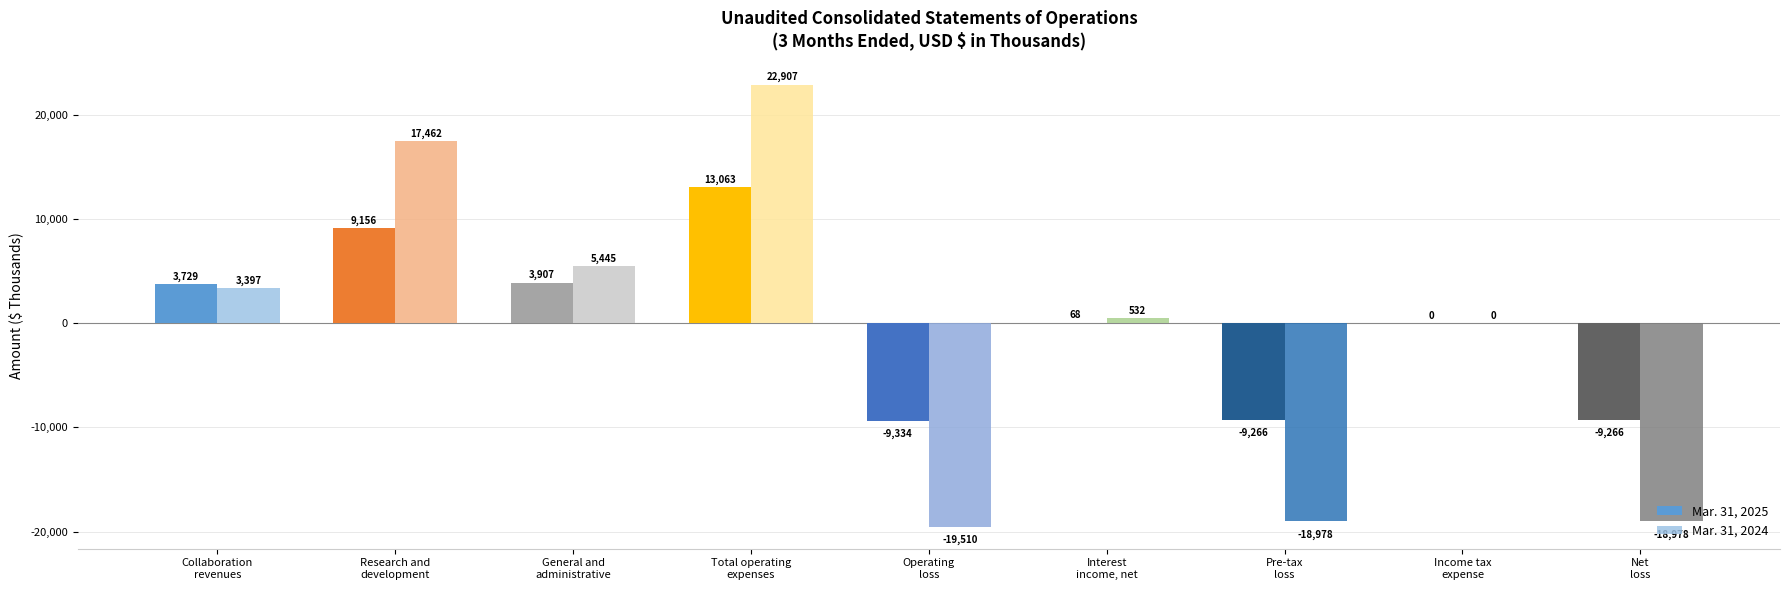

Is it true that Mar. 31, 2025 equals 13063 at Total operating
expenses?

True